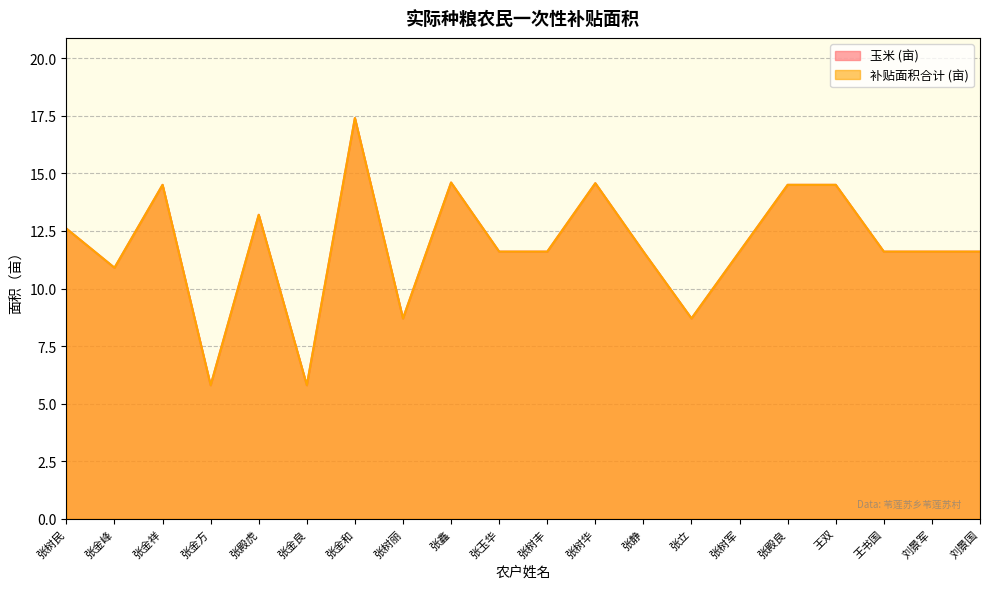

What is the highest value of the 补贴面积合计 (亩) series?

17.4